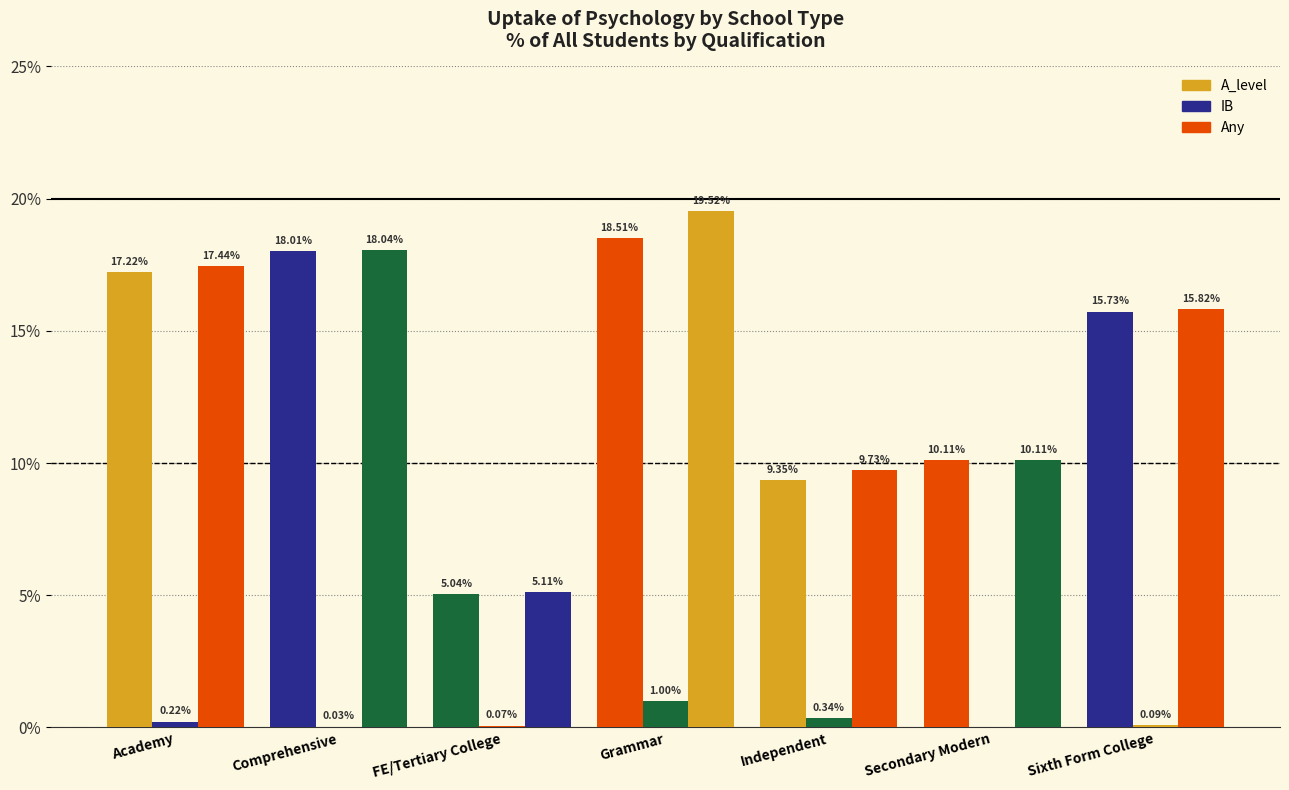

How many groups of bars are there?

7